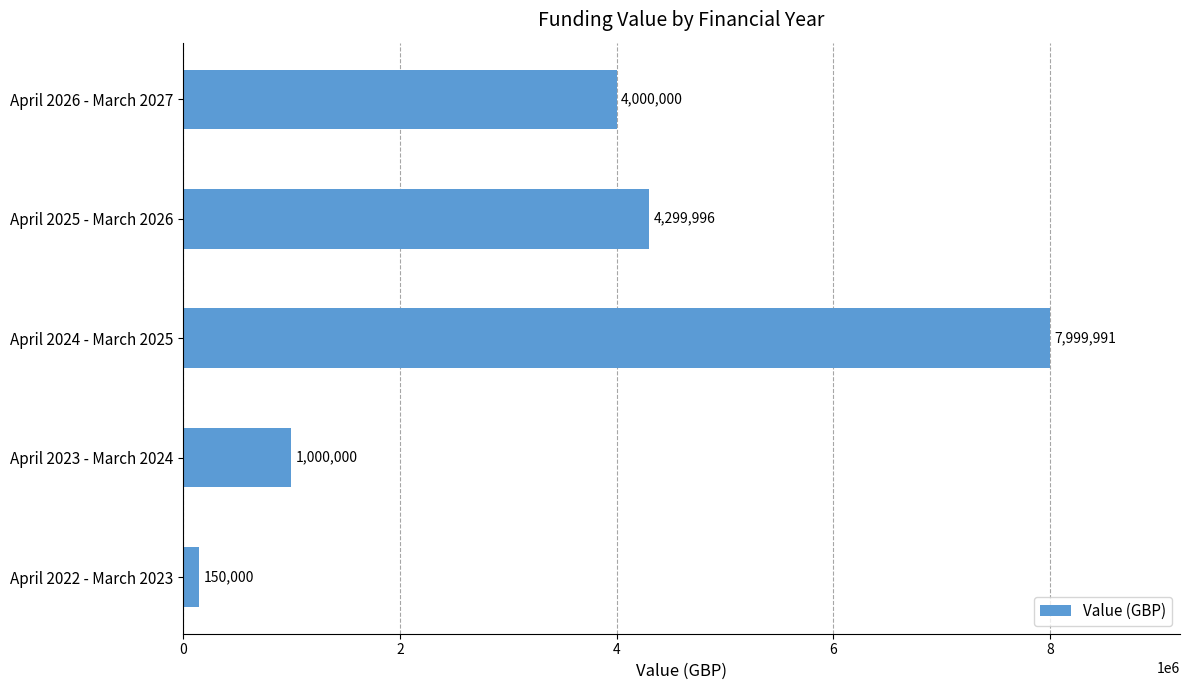

What is the difference between the values at April 2024 - March 2025 and April 2026 - March 2027?

3999991